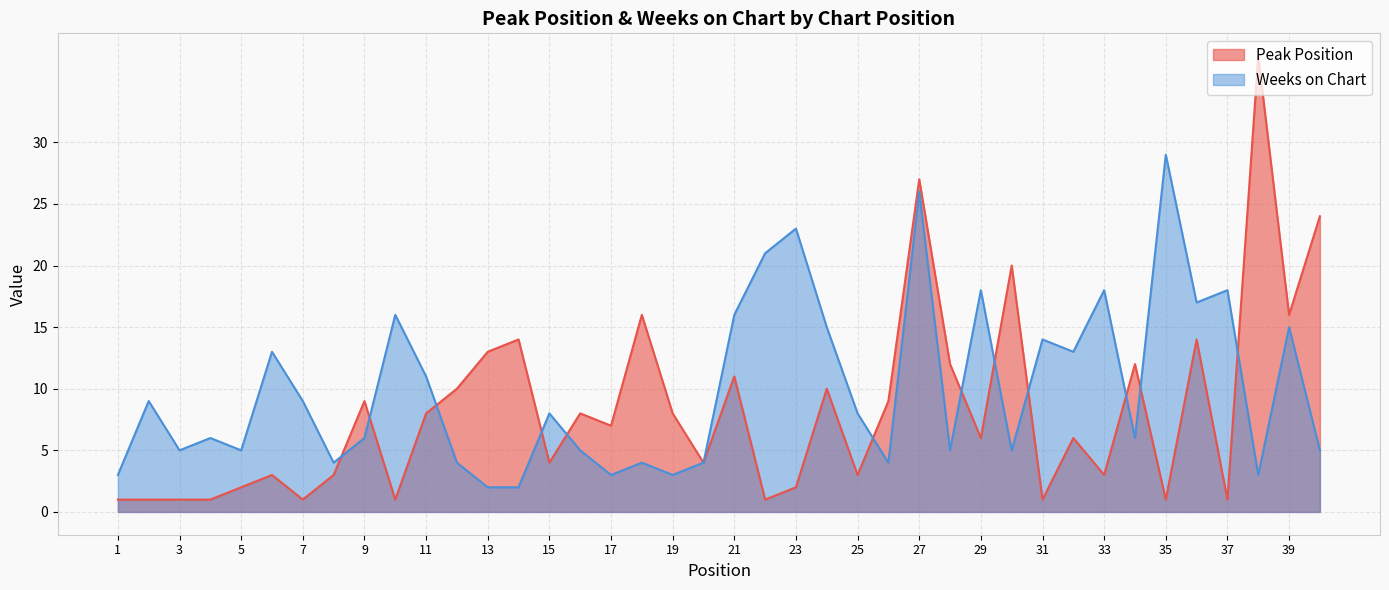

The value of Weeks on Chart at 35 is 29. True or false?

True